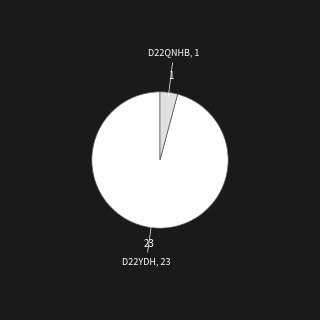

Is there any slice that represents more than half of the pie?

Yes